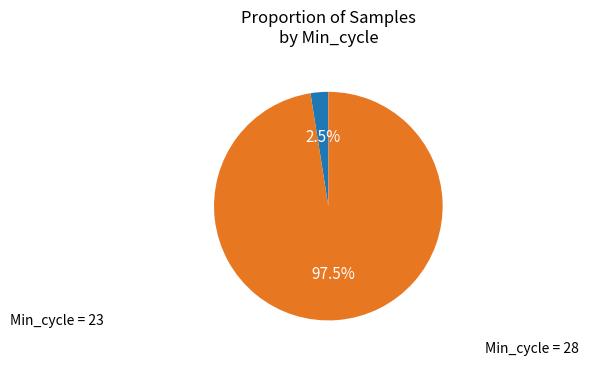

Is there any slice that represents more than half of the pie?

Yes